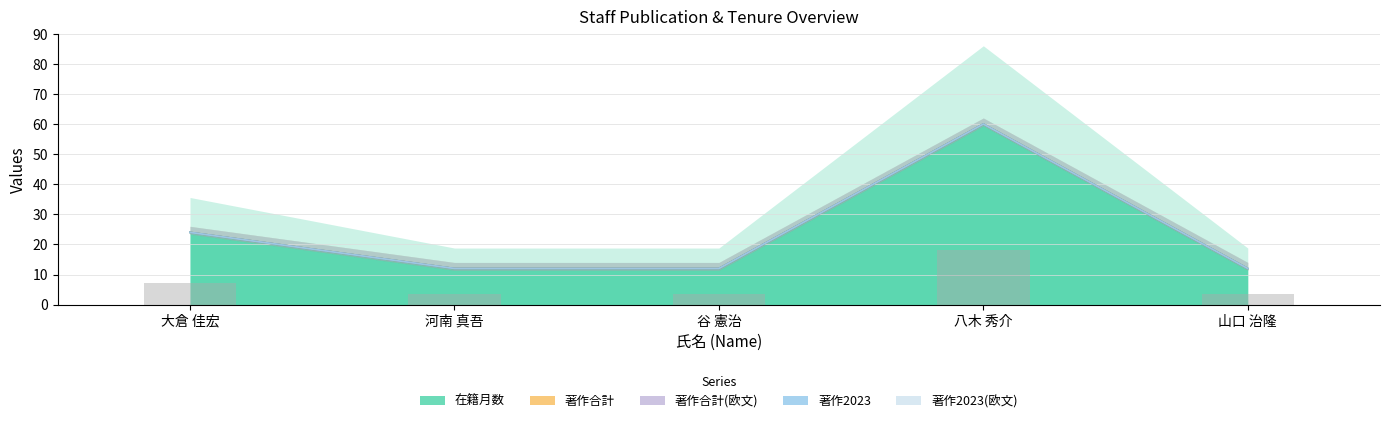

At which label does 在籍月数 reach its minimum?

河南 真吾